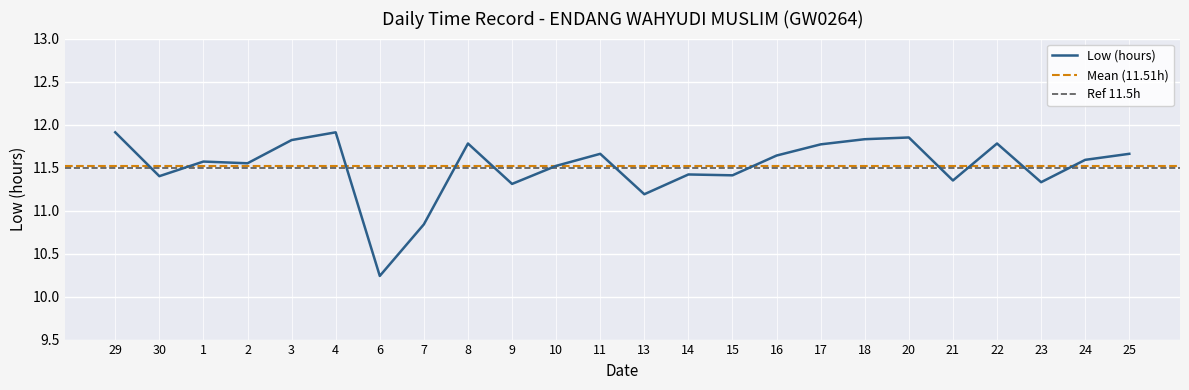

What is the greatest value displayed?

11.9